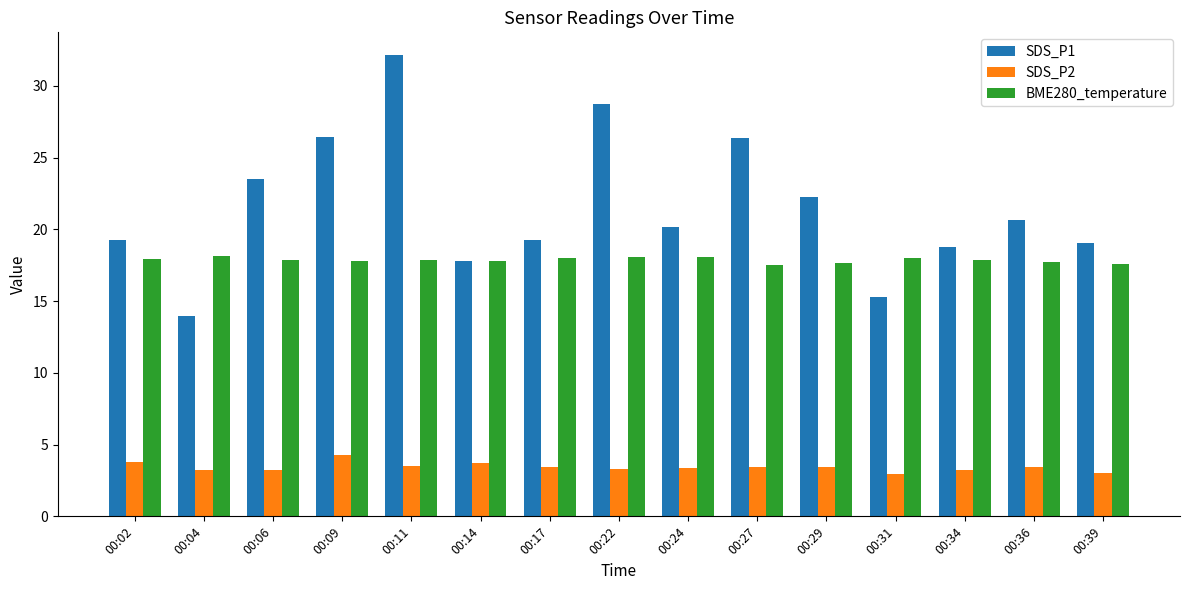

What is the smallest value displayed?

2.9